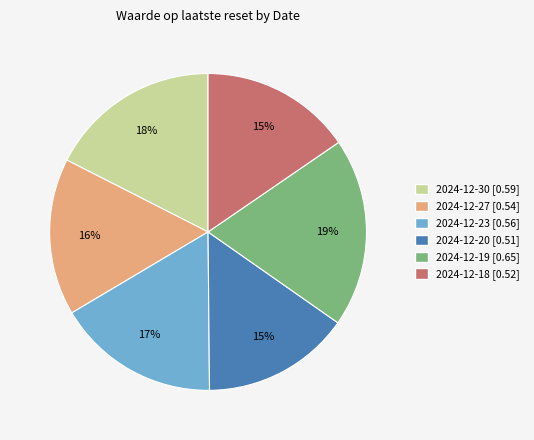

Between 2024-12-20 and 2024-12-27, which is larger?

2024-12-27